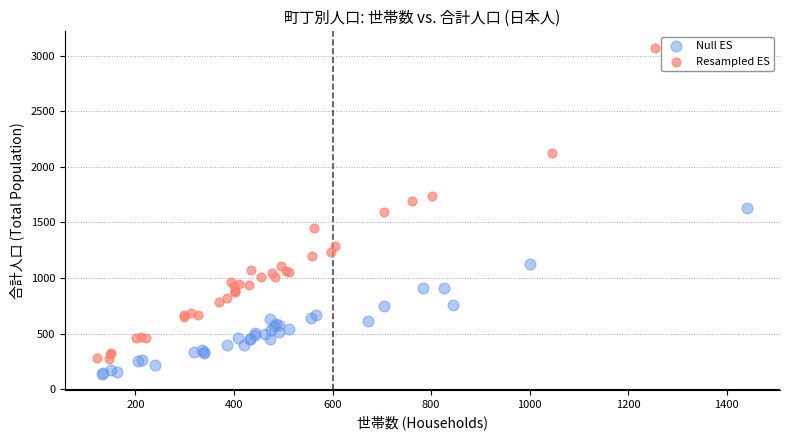

Which series reaches the maximum Y coordinate?

Resampled ES